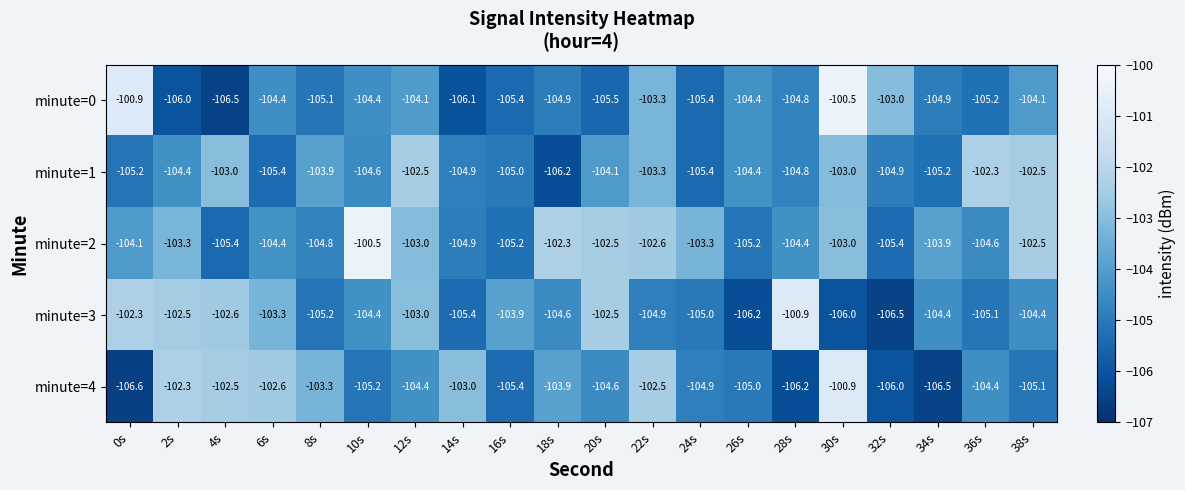

Which series has the widest spread of values?

minute=0